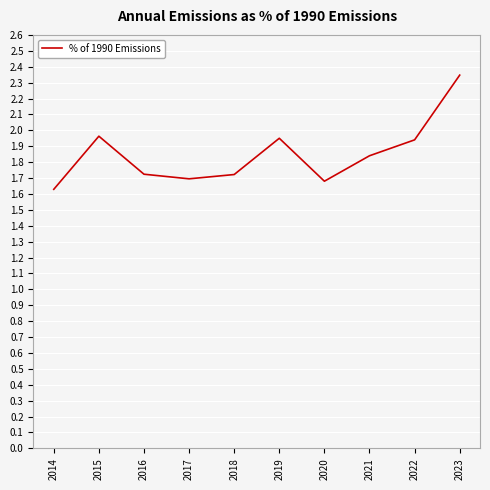

Which label corresponds to the largest value in the chart?

2023